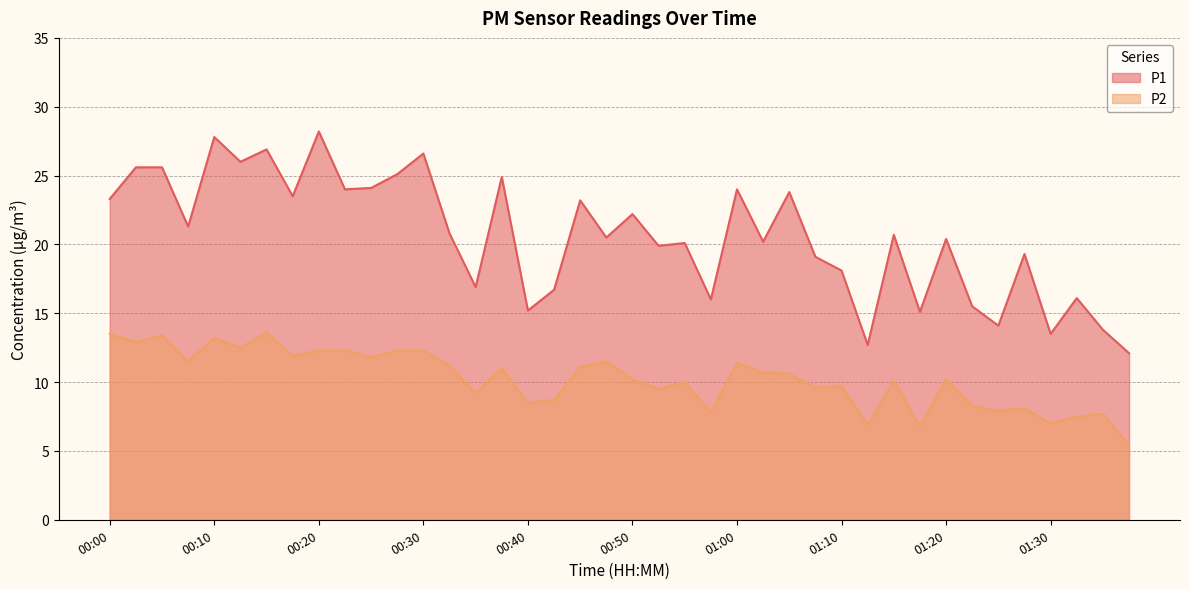

What is the difference between the P2 values at 00:52 and 00:20?

2.8